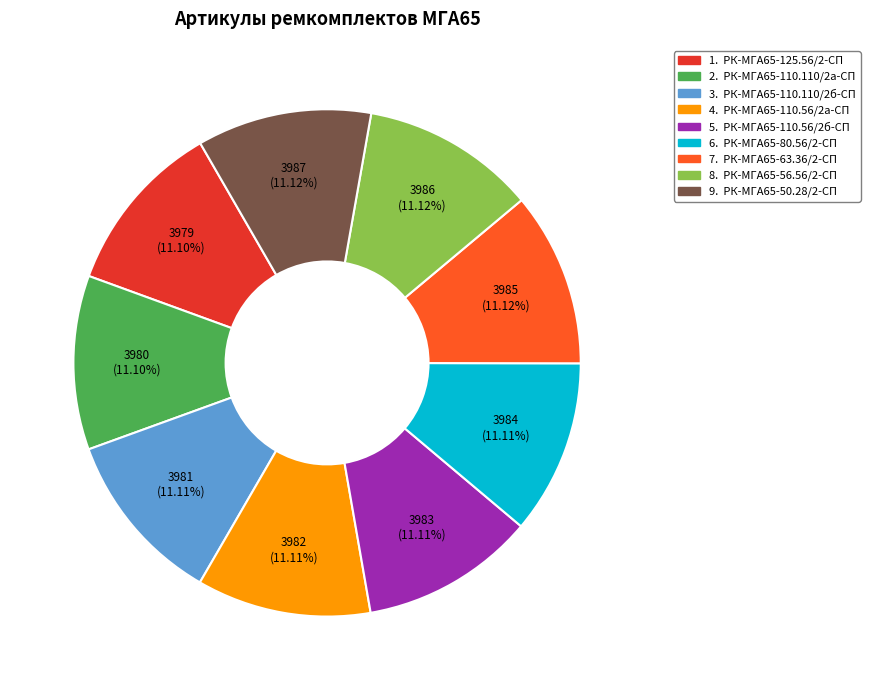

The РК-МГА65-125.56/2-СП slice represents 2% of the pie. True or false?

False